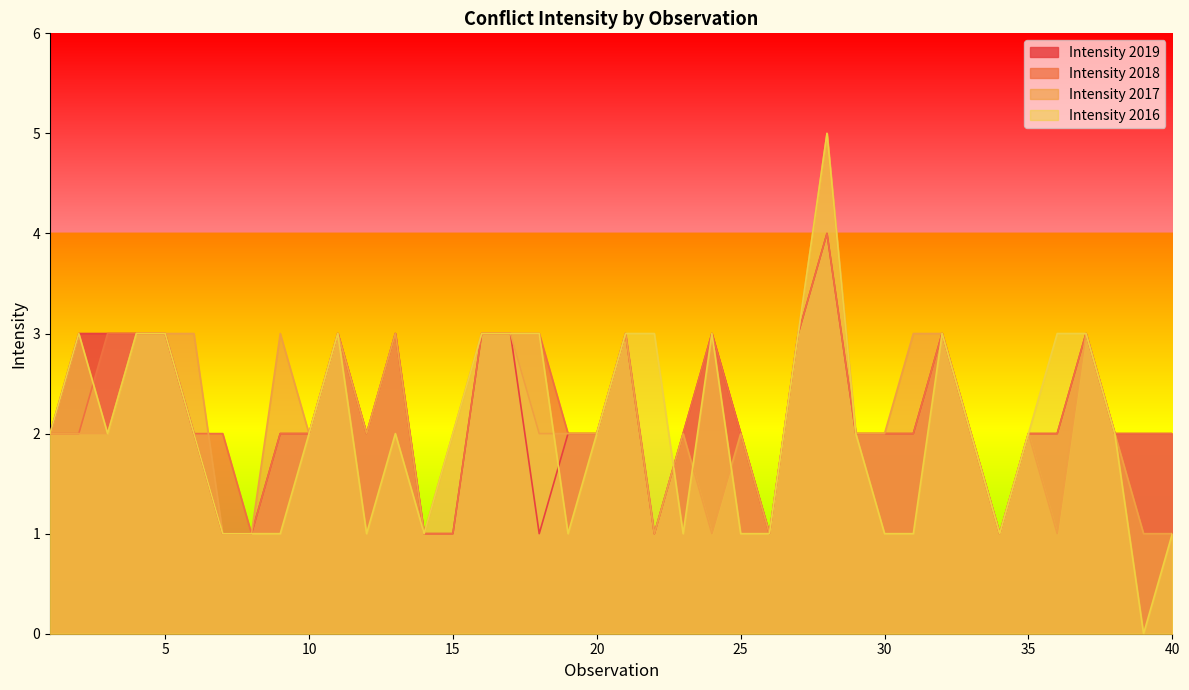

Which category has the highest value in the intensity2016 series?

28